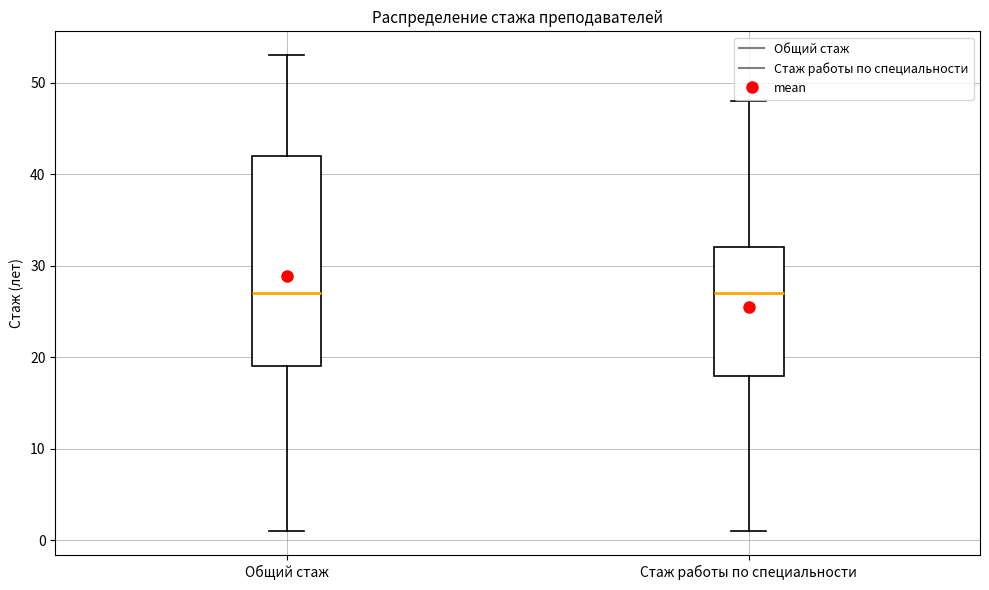

Which box is the tallest, from its lower edge to its upper edge?

Общий стаж